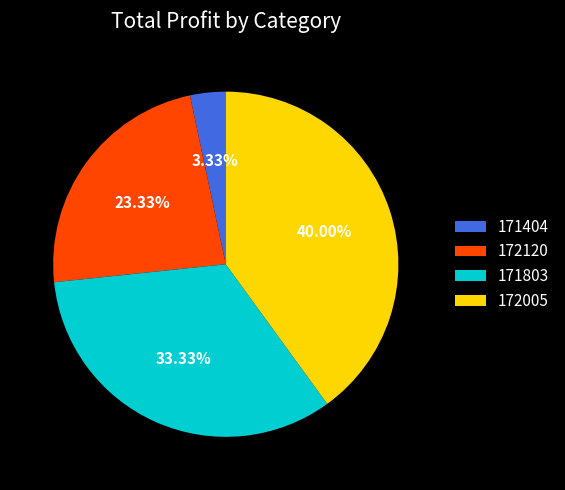

Does 172005 account for over 50% of the chart?

No